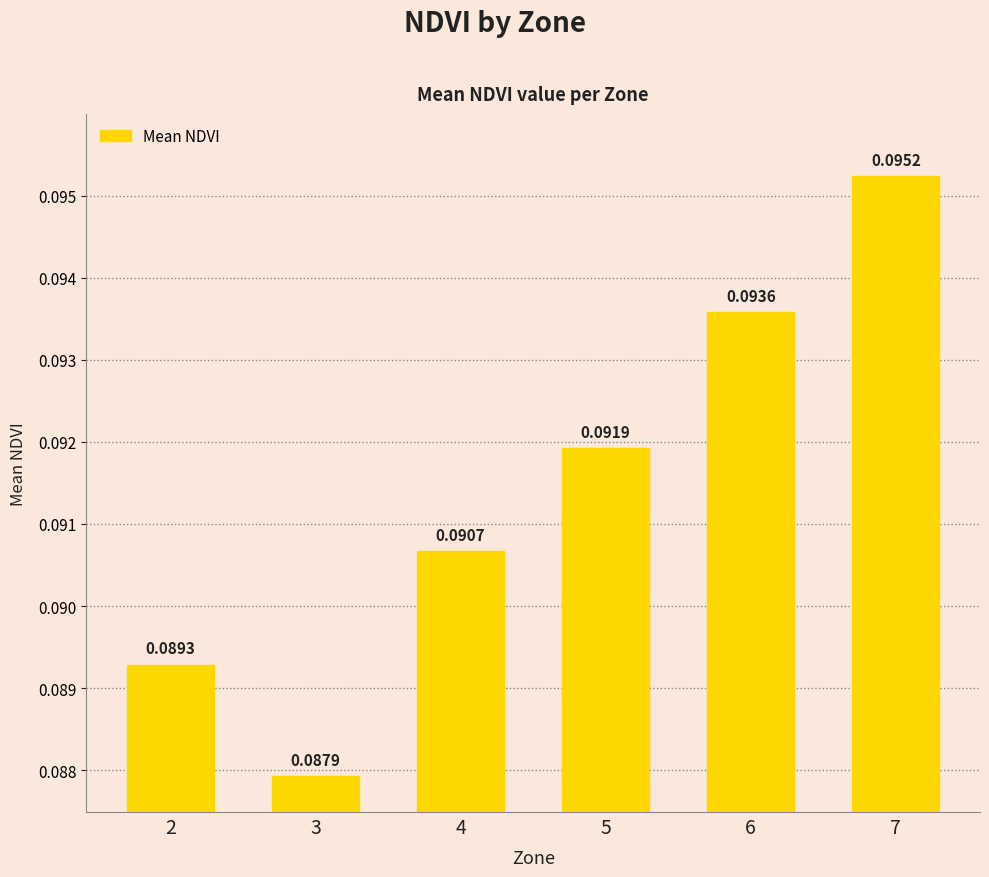

Does the chart contain stacked bars?

No